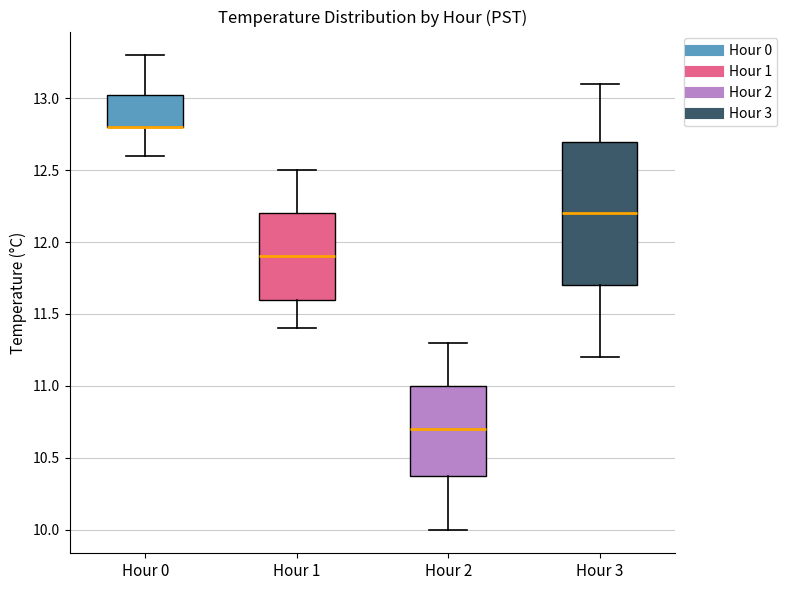

Where does the lower whisker of the box for Hour 3 end on the y-axis? The values are not printed on the chart, so give them approximately, as read against the axis.

11.20